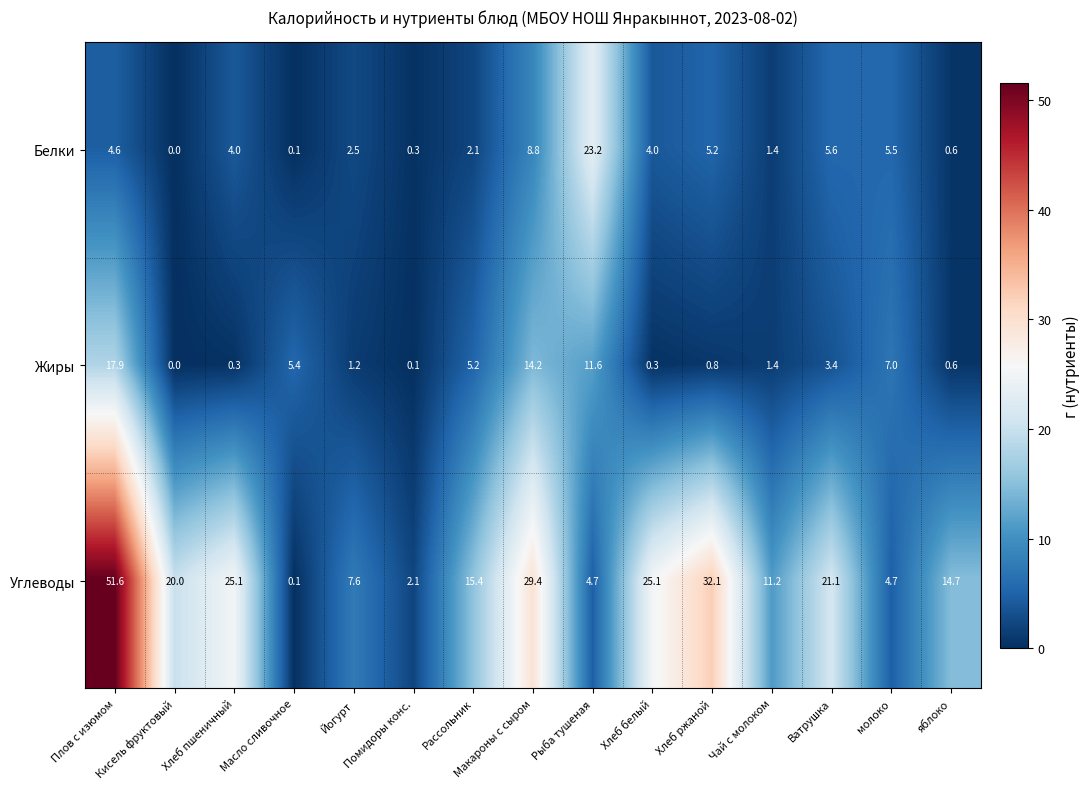

Between Рыба тушеная and яблоко, which series saw the biggest shift?

Белки